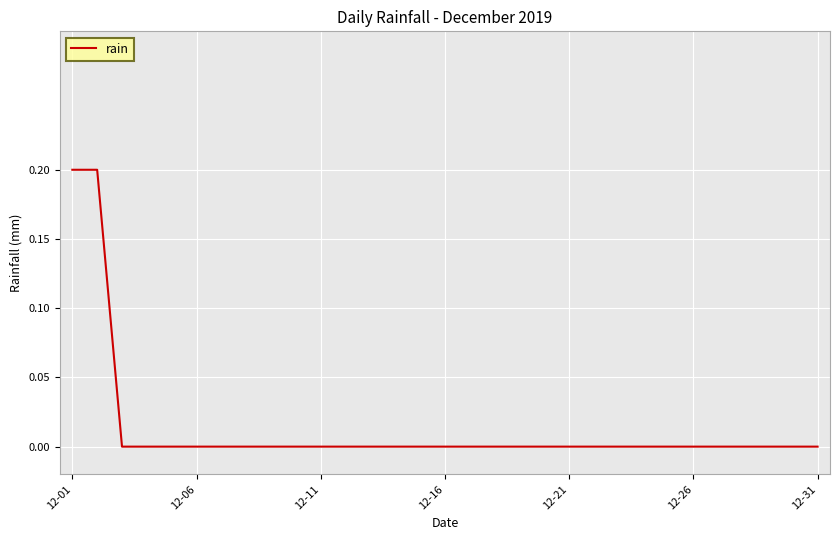

True or false: there are more than 0 points higher than both neighbors.

False